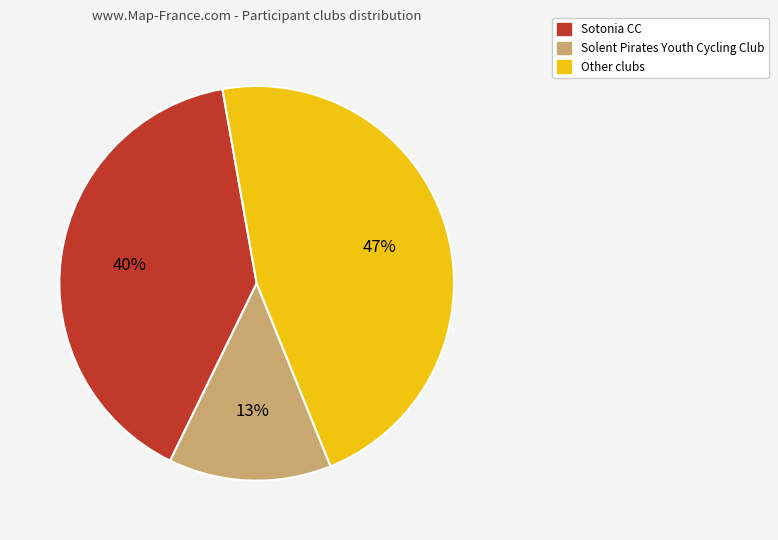

Is there any slice that represents more than half of the pie?

No